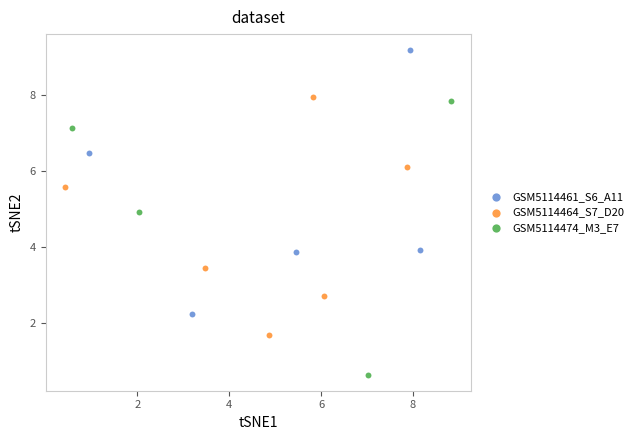

Which series contains the highest Y value?

GSM5114461_S6_A11